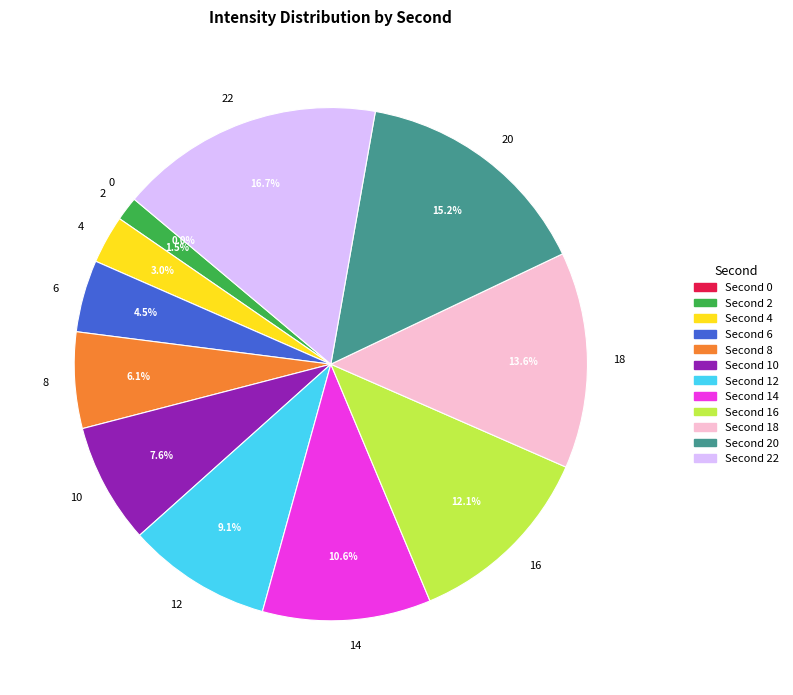

Count the number of slices in the pie.

12